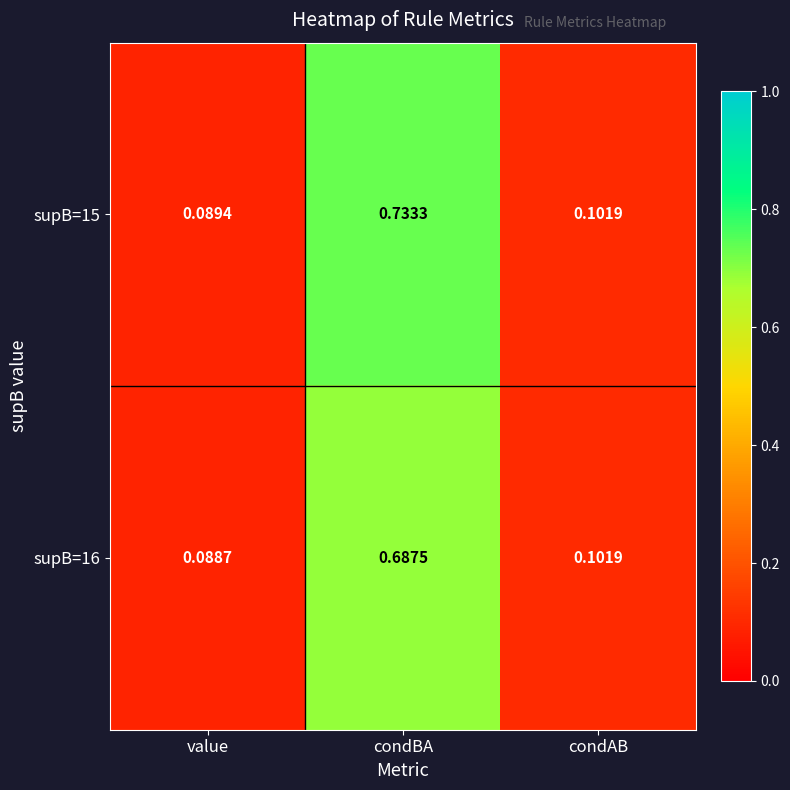

List the labels in order of supB=16 value, largest first.

condBA, condAB, value